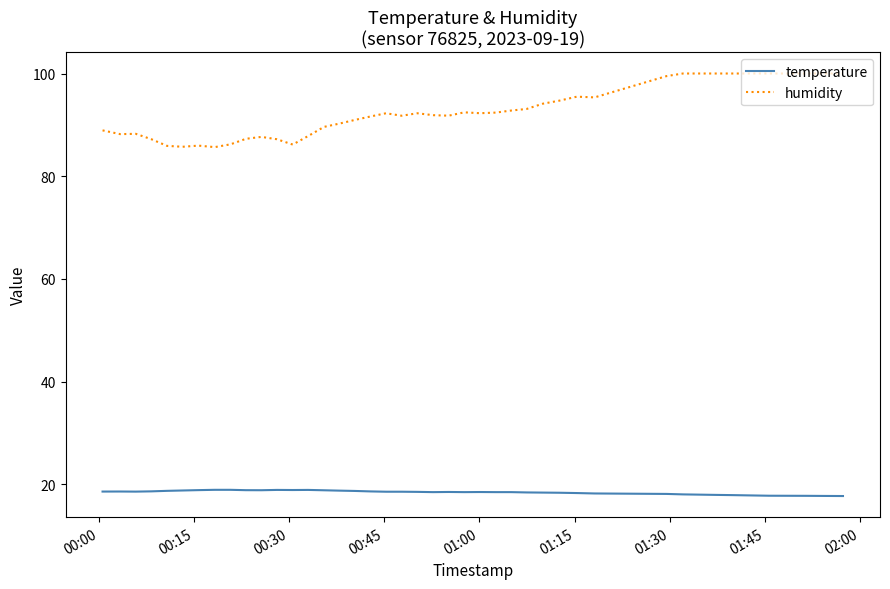

True or false: temperature and humidity intersect in this chart.

False